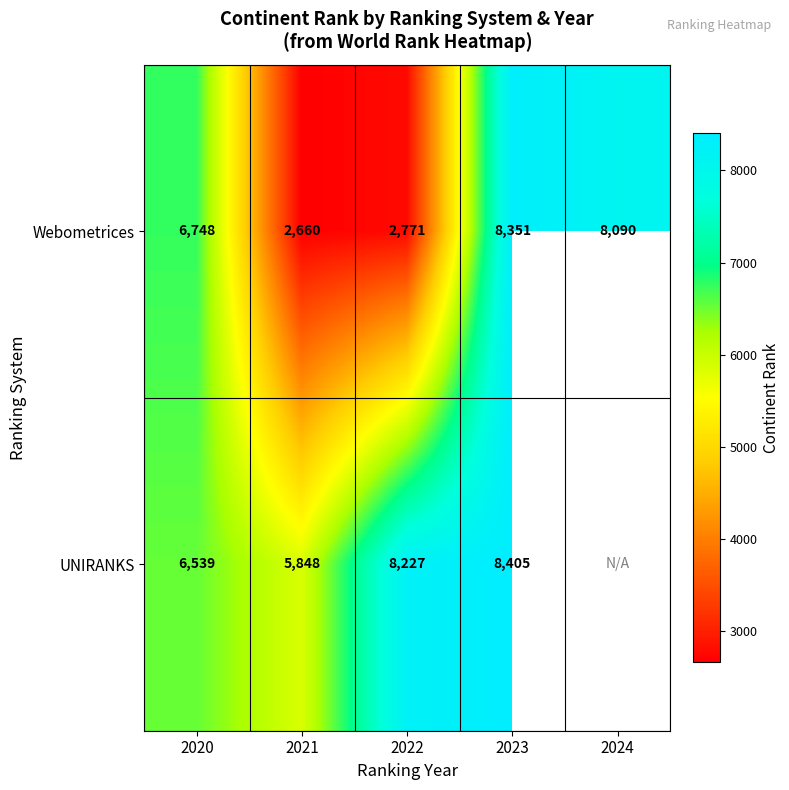

What is the spread (max minus min) of values at 2023?

54